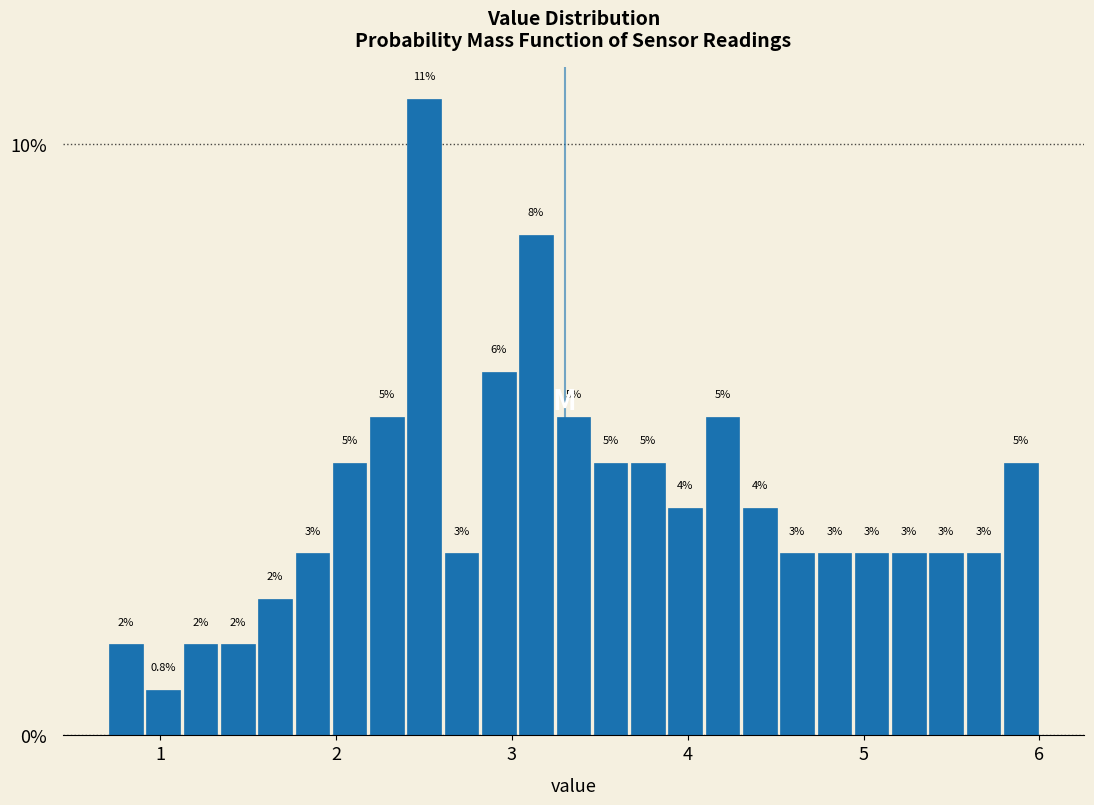

Read against the x-axis, roughly where is the centre of the tallest bar?

2.5